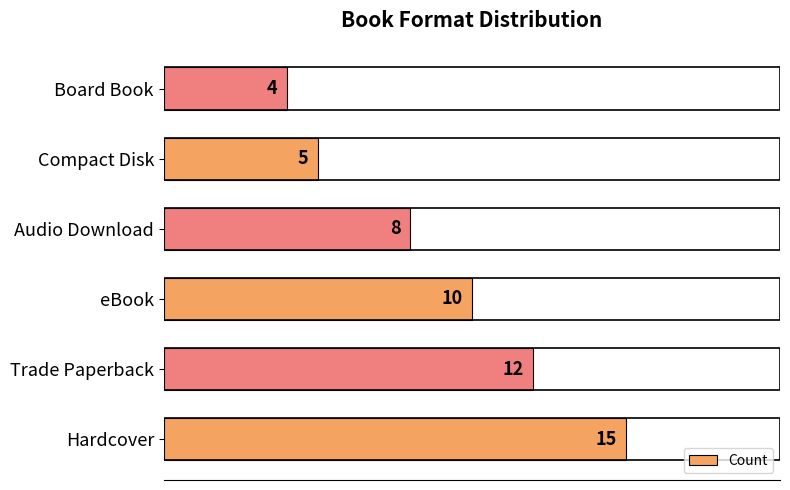

Rank the categories by value from lowest to highest.

Board Book, Compact Disk, Audio Download, eBook, Trade Paperback, Hardcover